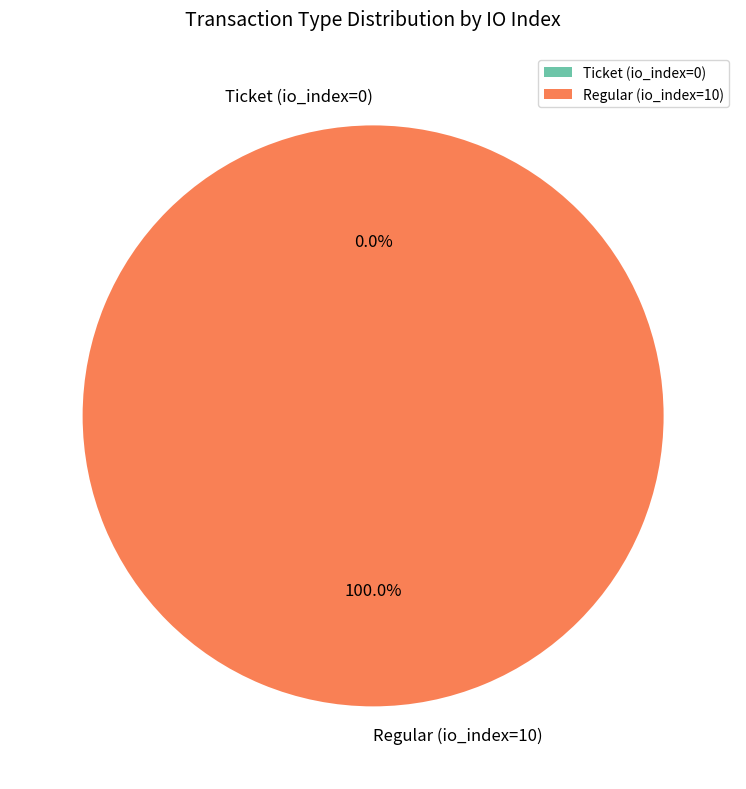

Which category has the smallest portion of the pie?

Ticket (io_index=0)